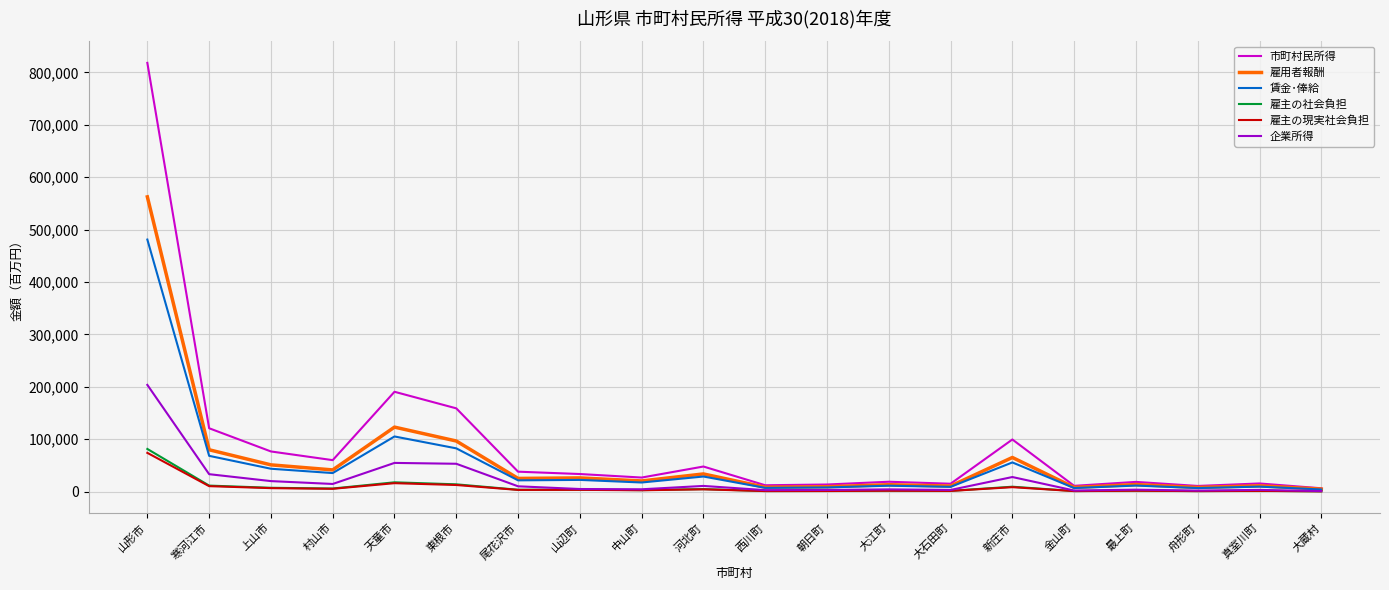

What is the spread (max minus min) of values at 新庄市?

90968